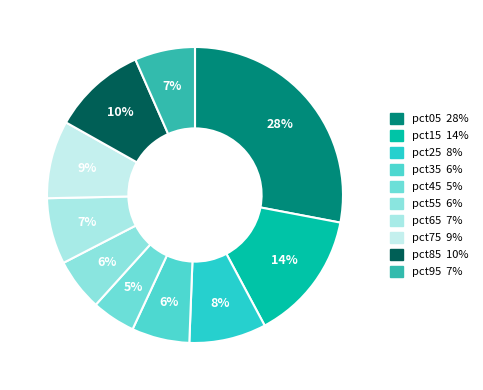

To the nearest percent, what is the combined percentage of pct85 and pct15?

24%